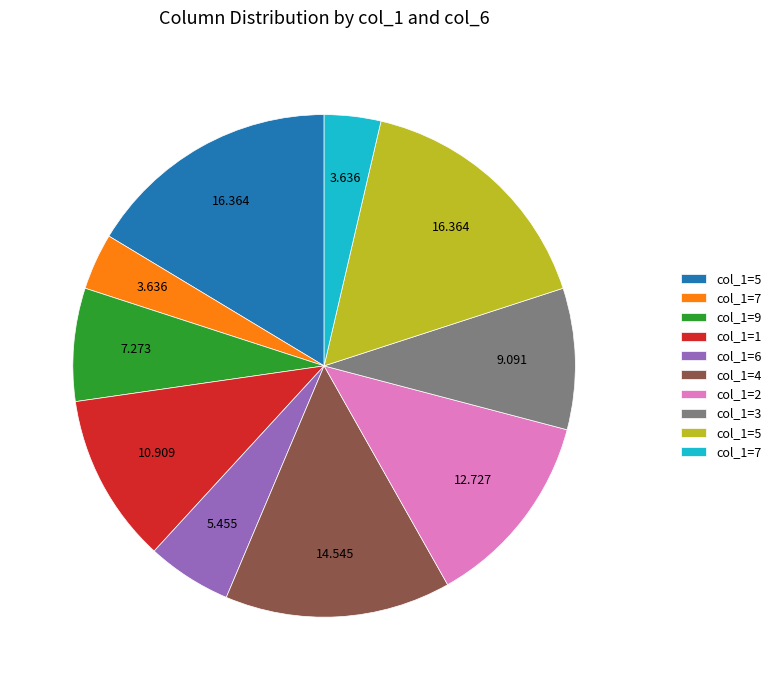

Does any single category account for the majority?

No